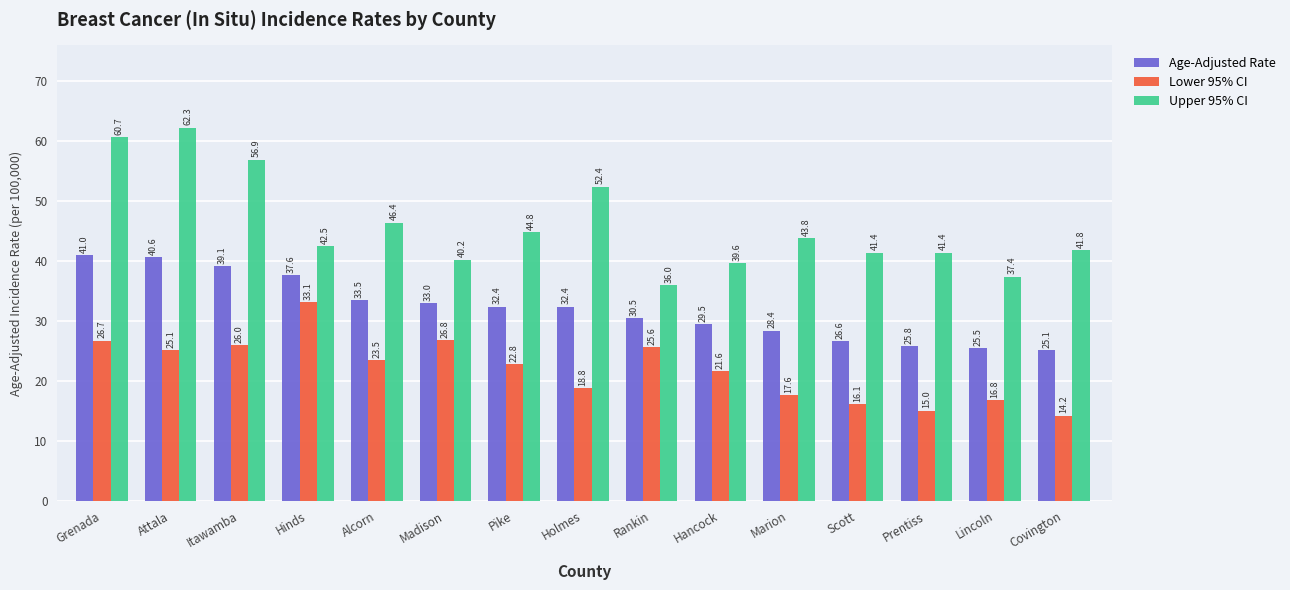

What is the sum of the Age-Adjusted Rate values at Rankin and Grenada?

71.5